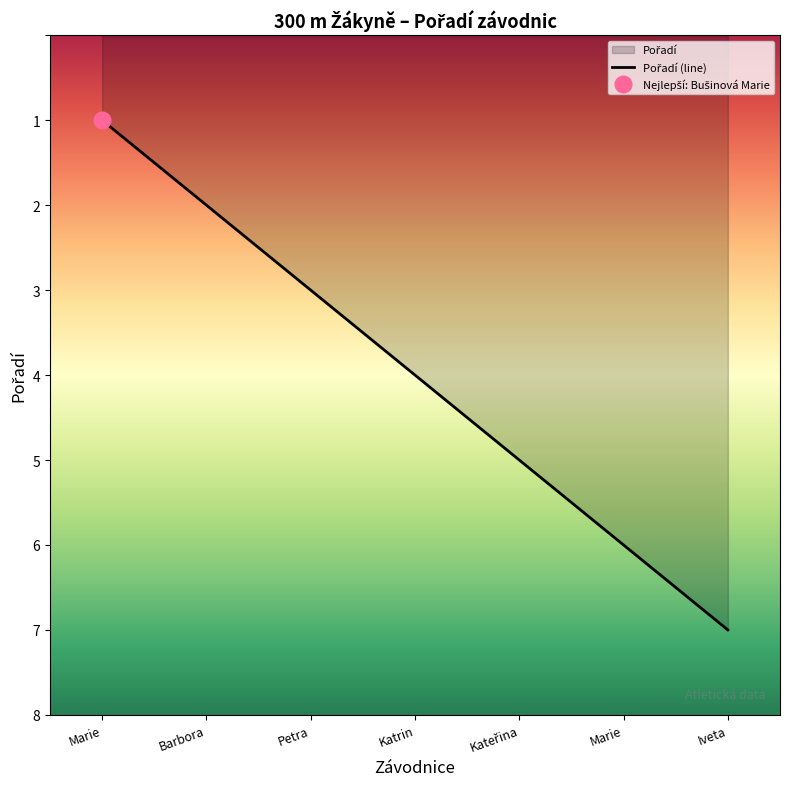

Approximately how many times larger is the value at Petra compared to Kateřina?

0.6